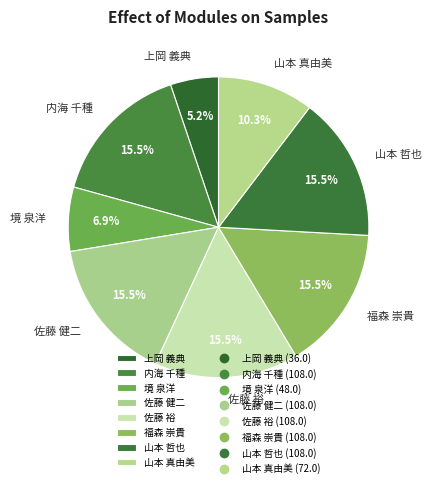

Is there any slice that represents more than half of the pie?

No